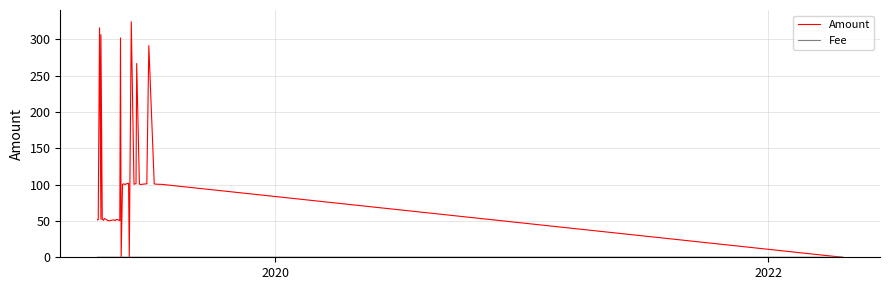

Does the chart have visible grid lines?

Yes